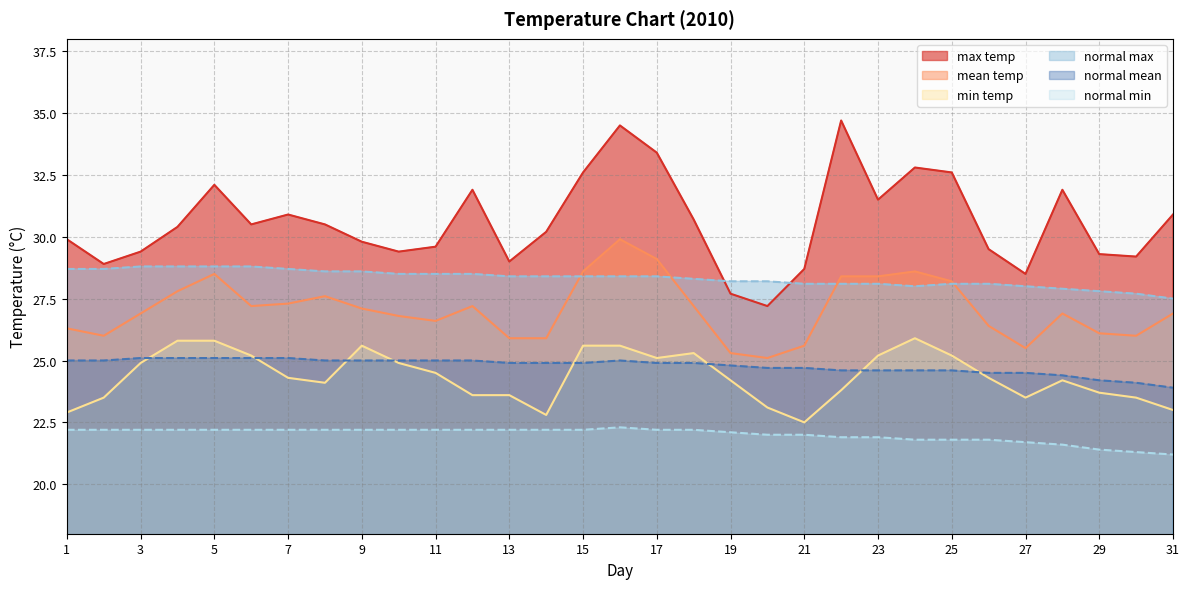

True or false: mean temp has more than 0 points higher than both neighbors.

True